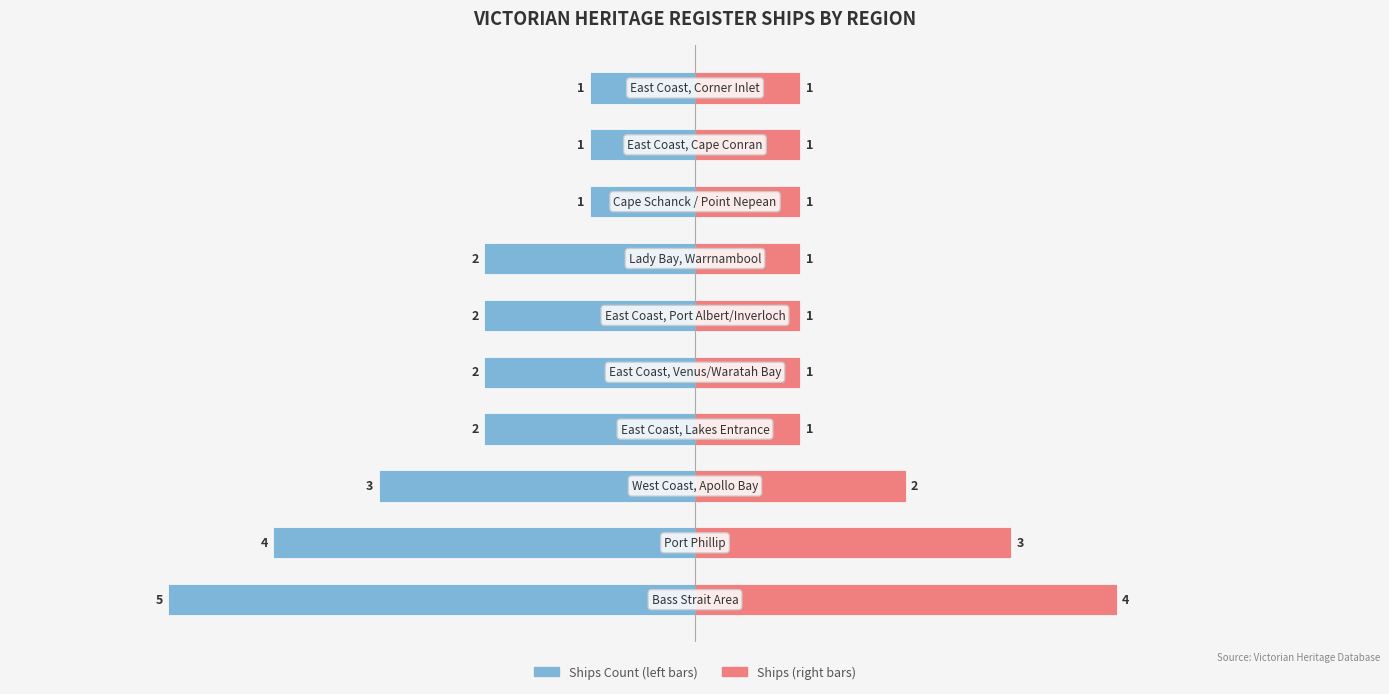

At how many categories does at least one series exceed -4?

10